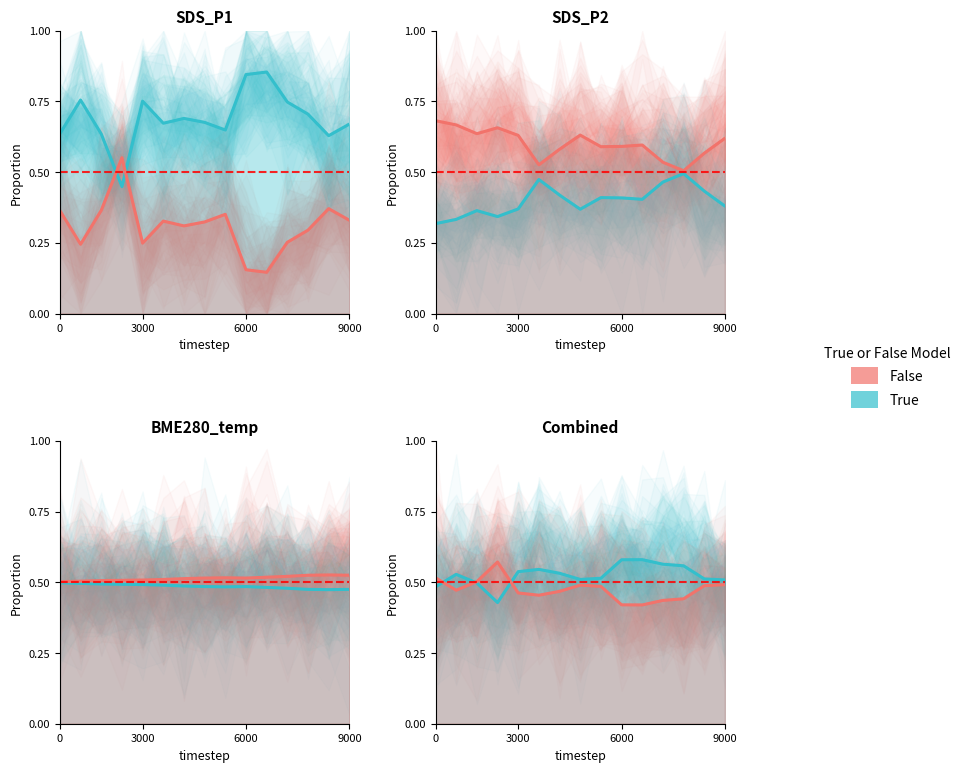

What is the value of the SDS_P2 point at the 12th from the left?

0.5